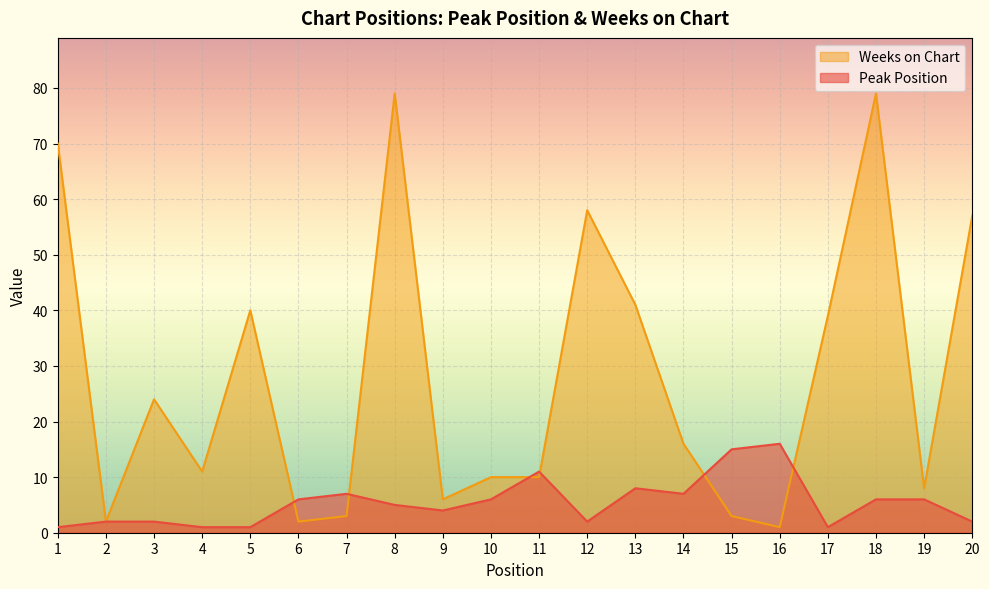

Which series changed the most between 1 and 12?

Weeks on Chart